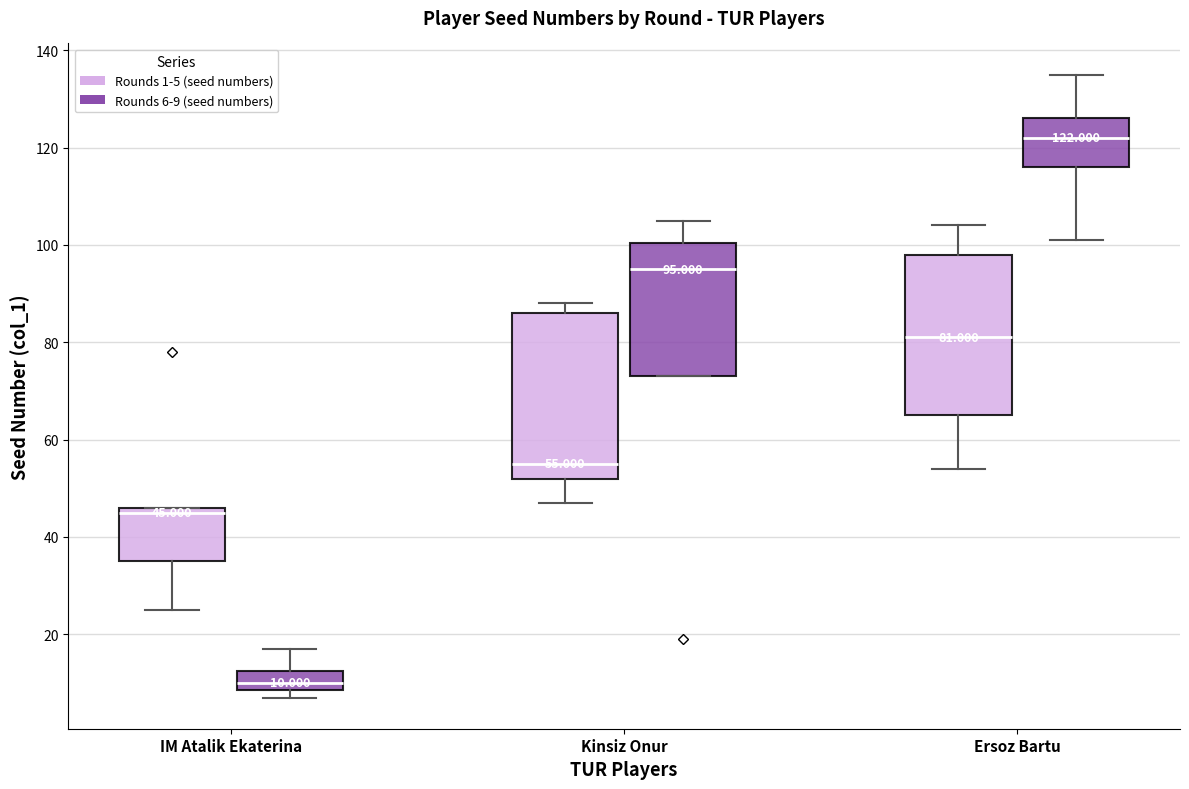

Which box's median line is the highest?

Ersoz Bartu (Rounds 6-9 (seed numbers))